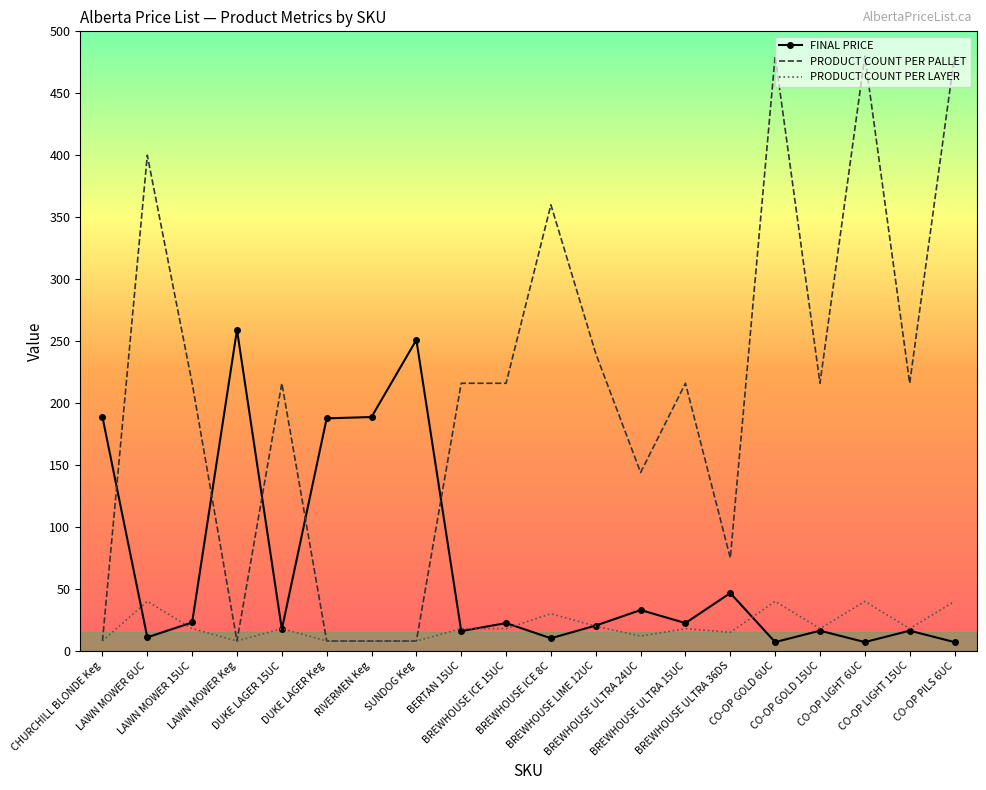

What is the difference between the maximum and minimum values in the PRODUCT COUNT PER PALLET series?

472.0